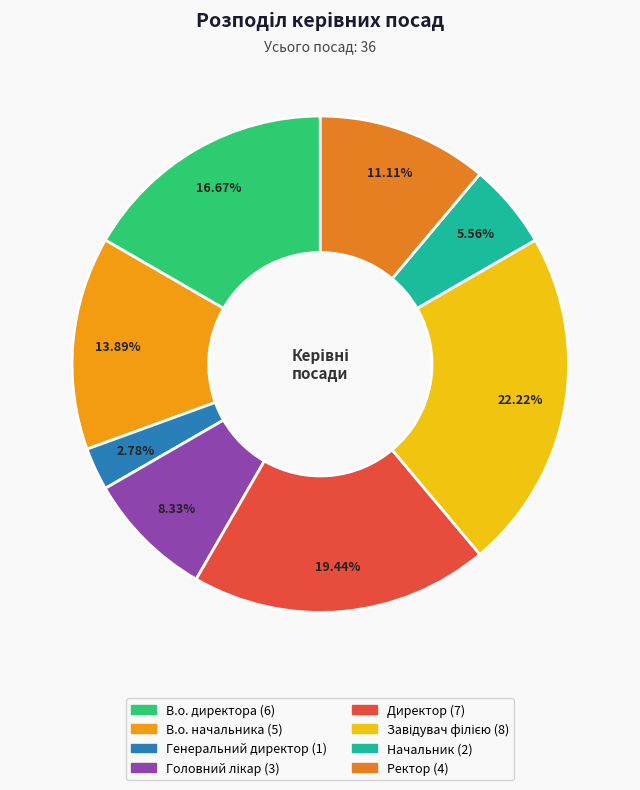

Approximately how many times larger is the value at Генеральний директор compared to Головний лікар?

0.3